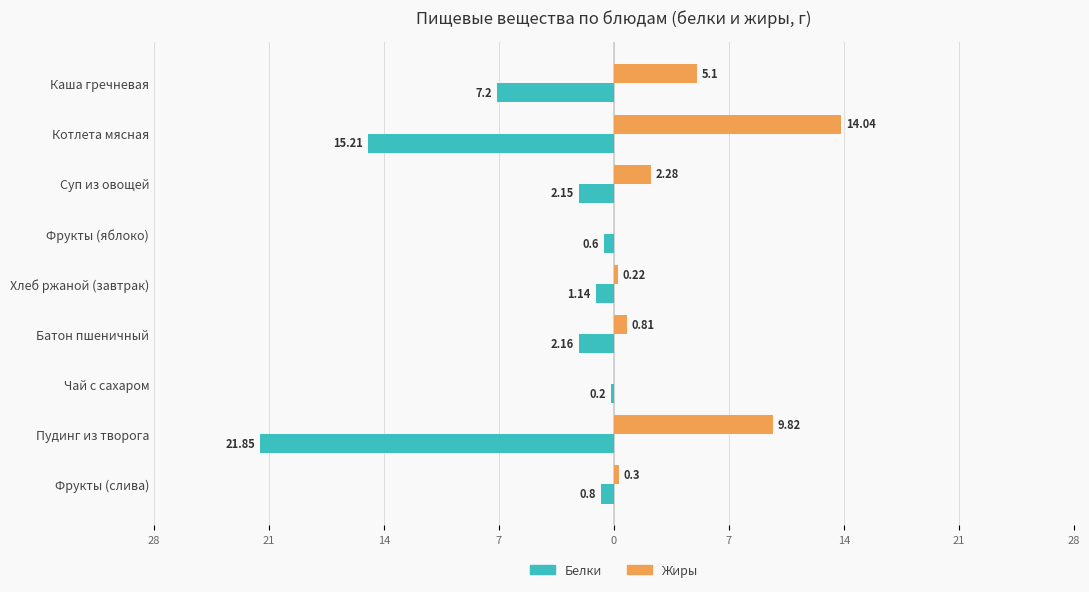

What are all the series names shown in the legend?

Белки, Жиры